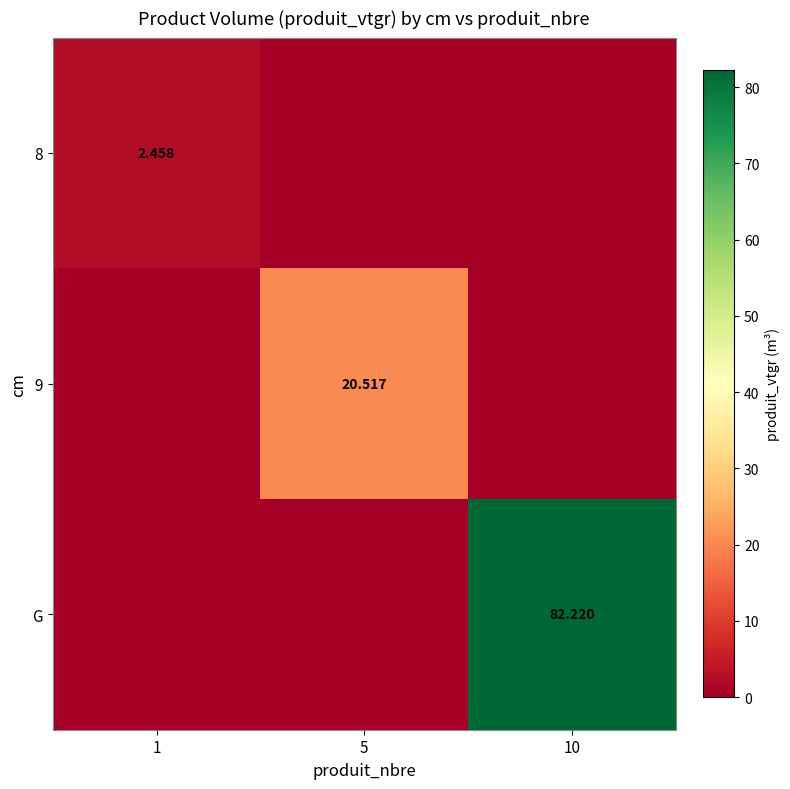

Count the number of categories in the chart.

3